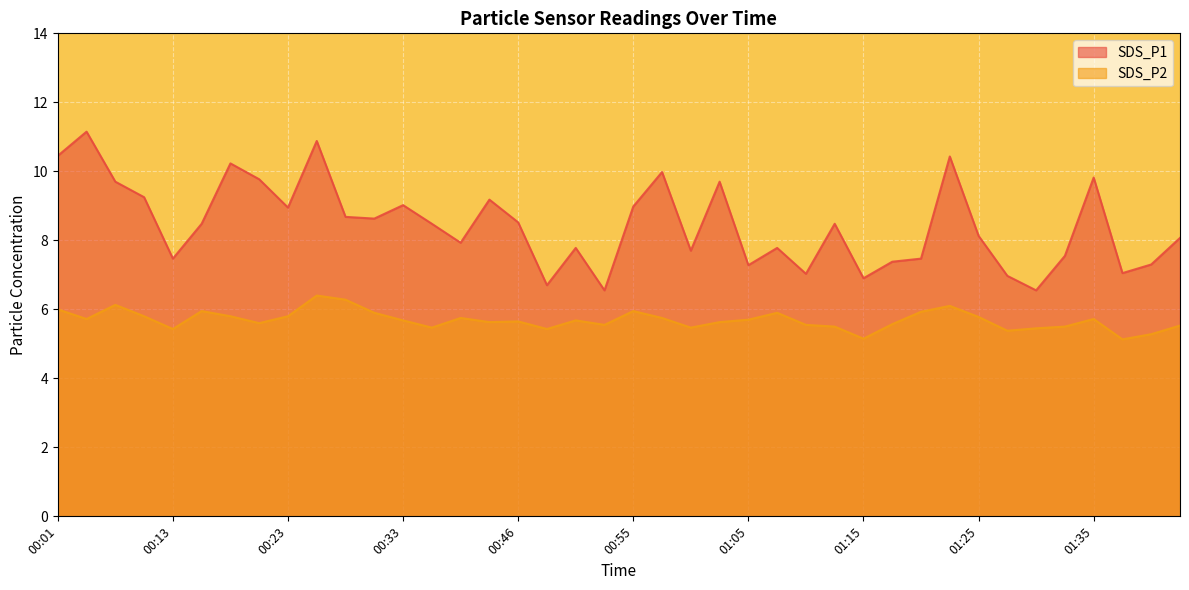

True or false: SDS_P1 has more than 0 interior local peaks.

True